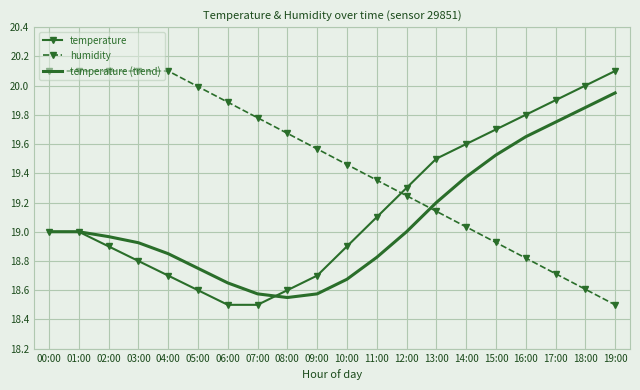

What position from the right is 13:00?

7